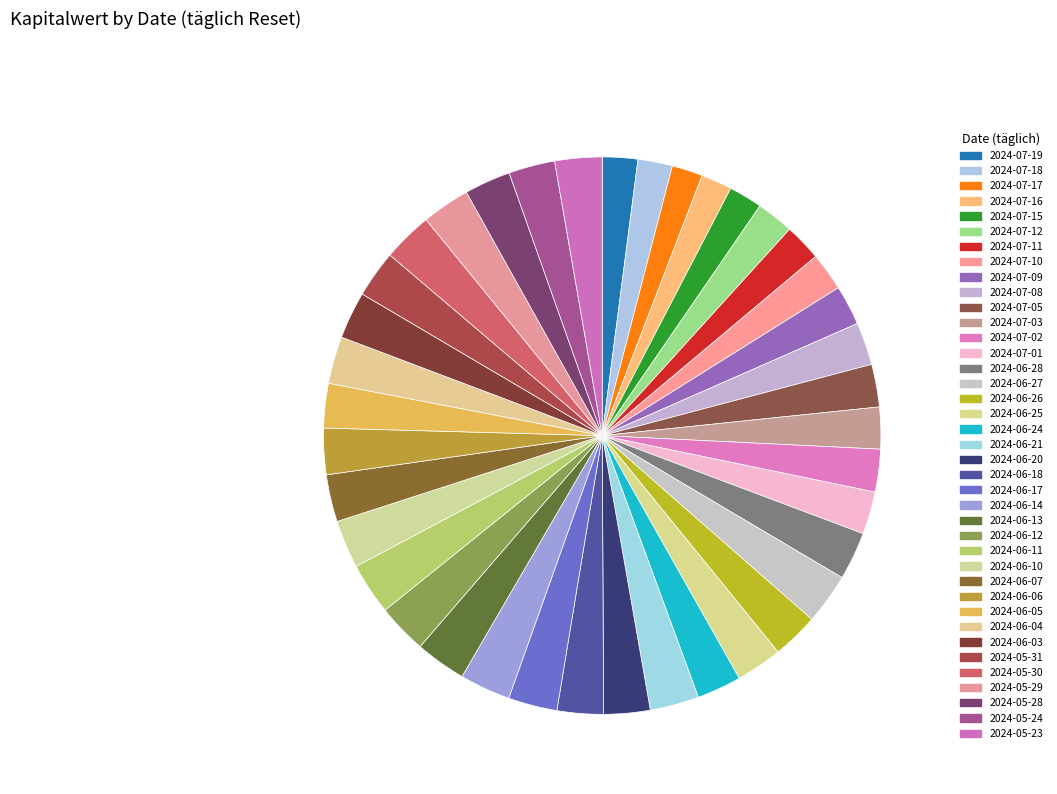

Count the number of slices in the pie.

39